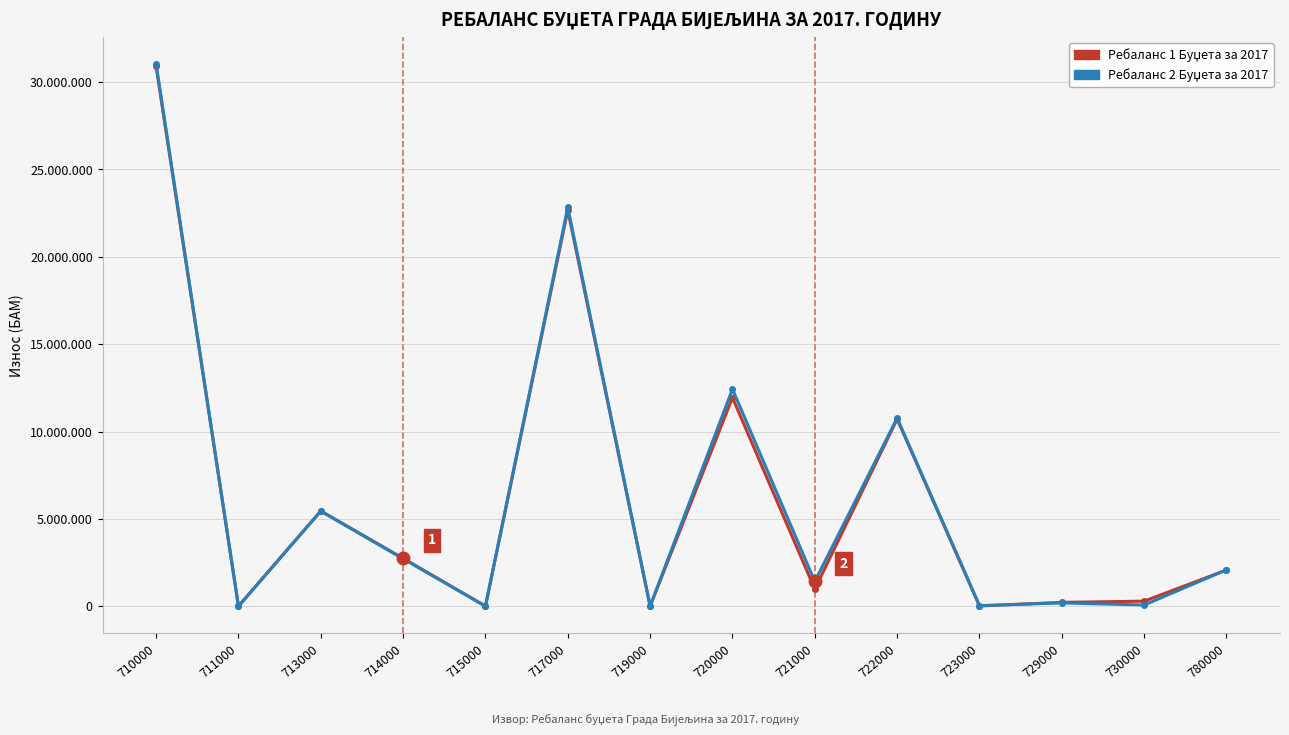

Does the chart have visible grid lines?

Yes